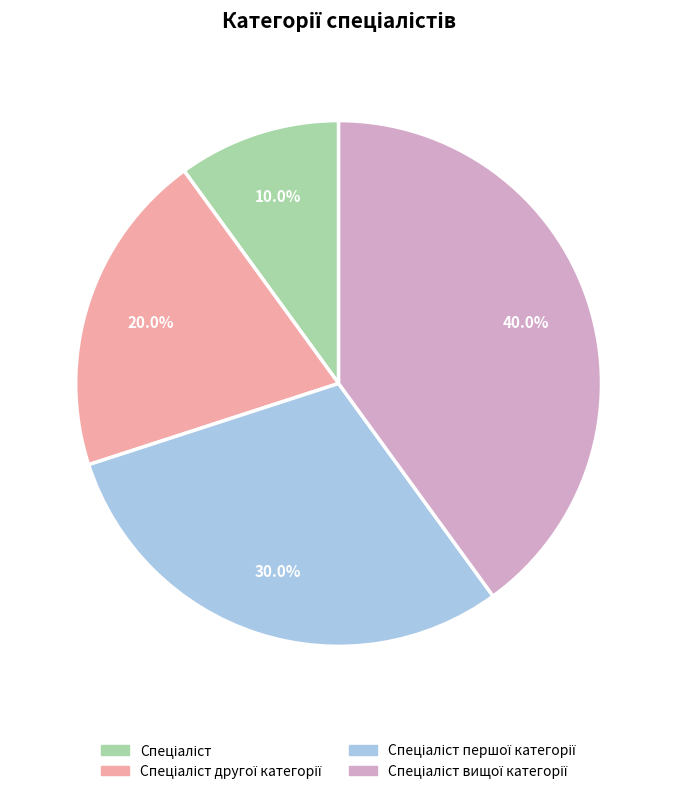

Is there any slice that represents more than half of the pie?

No